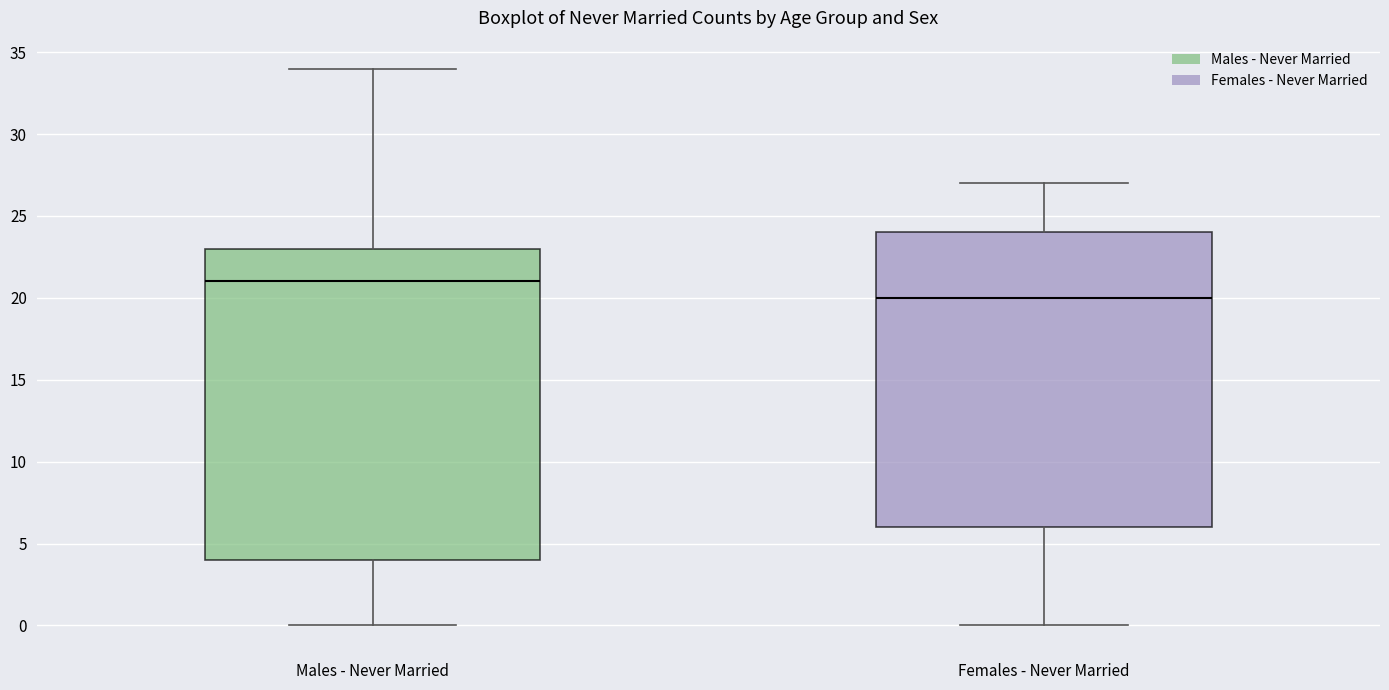

Which box's median line is the lowest?

Females - Never Married